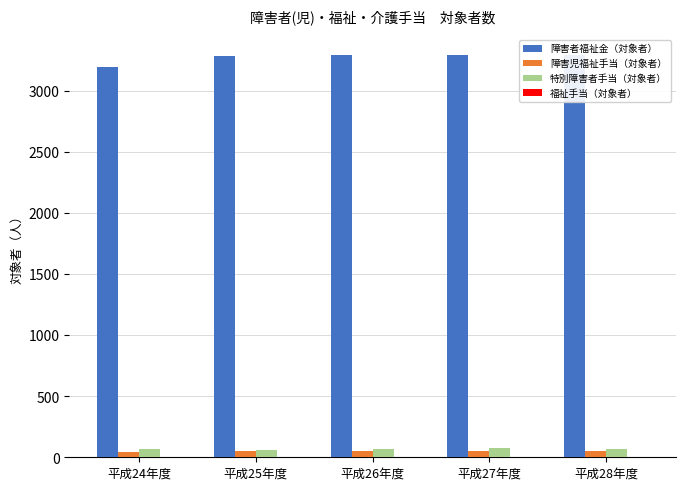

What is the highest value of the 特別障害者手当（対象者） series?

72